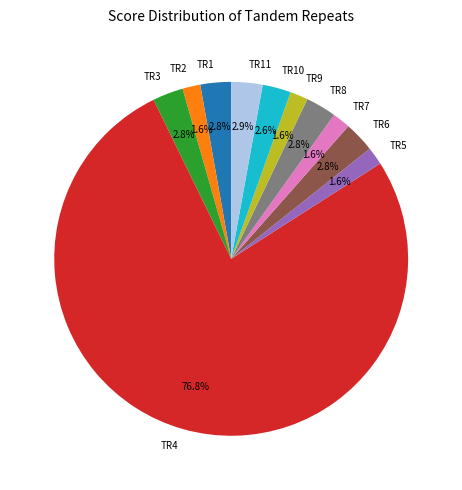

How many segments does this pie chart have?

11